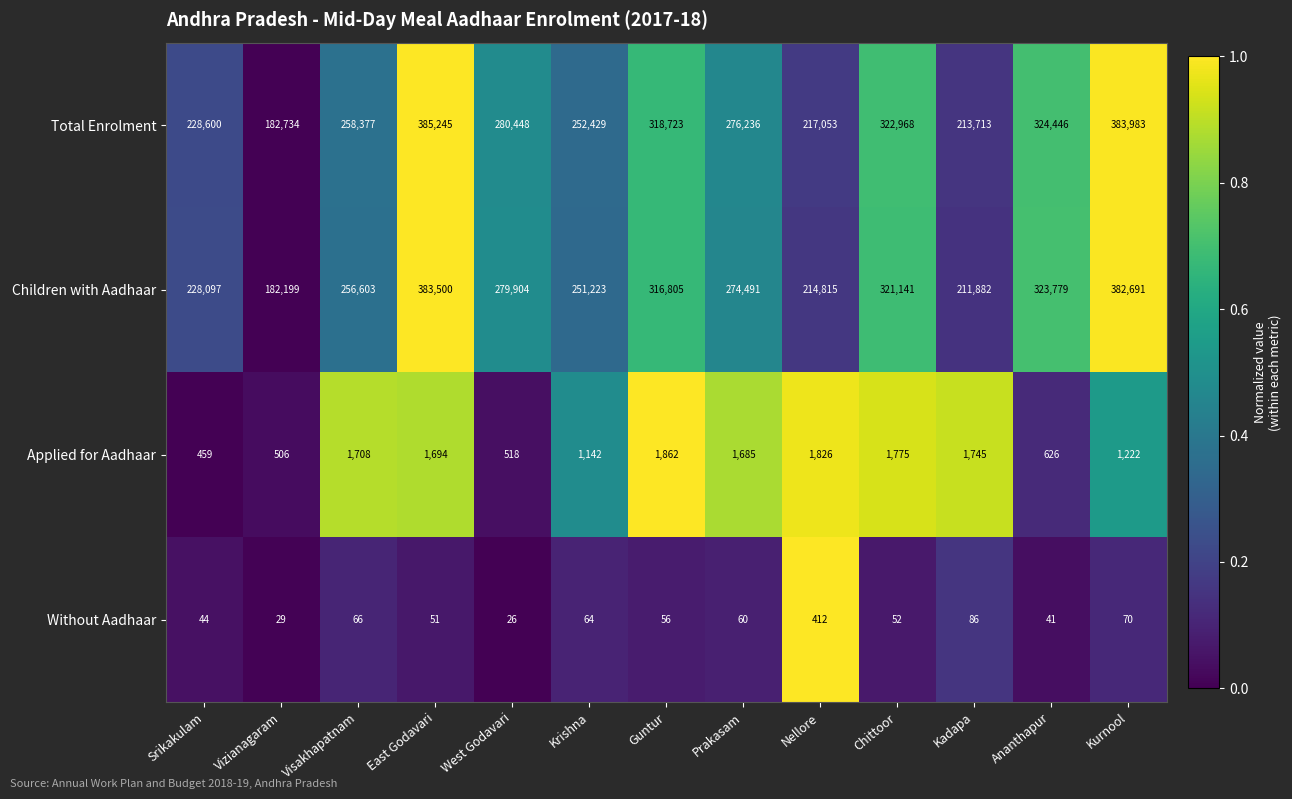

Rank the series at Guntur from highest to lowest value.

Total Enrolment, Children with Aadhaar, Applied for Aadhaar, Without Aadhaar